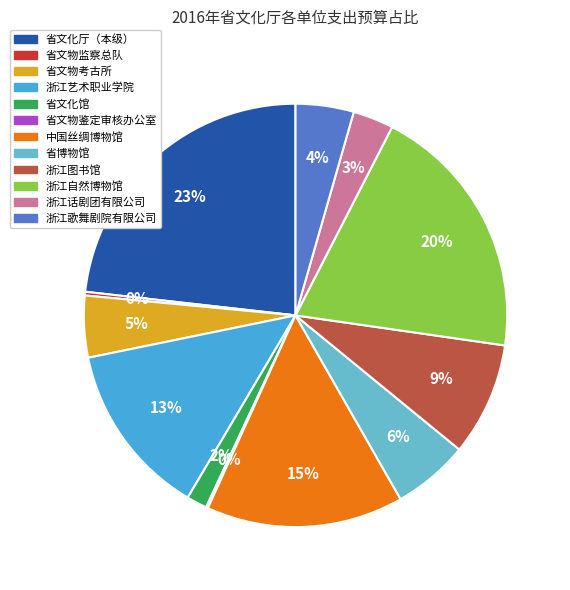

Combined, do 省文化厅（本级） and 浙江艺术职业学院 account for over 50%?

No